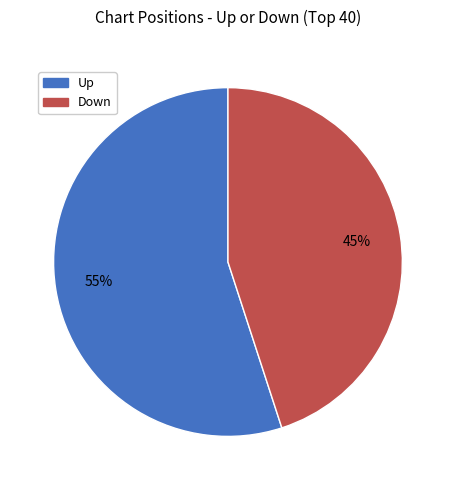

Is there any slice that represents more than half of the pie?

Yes